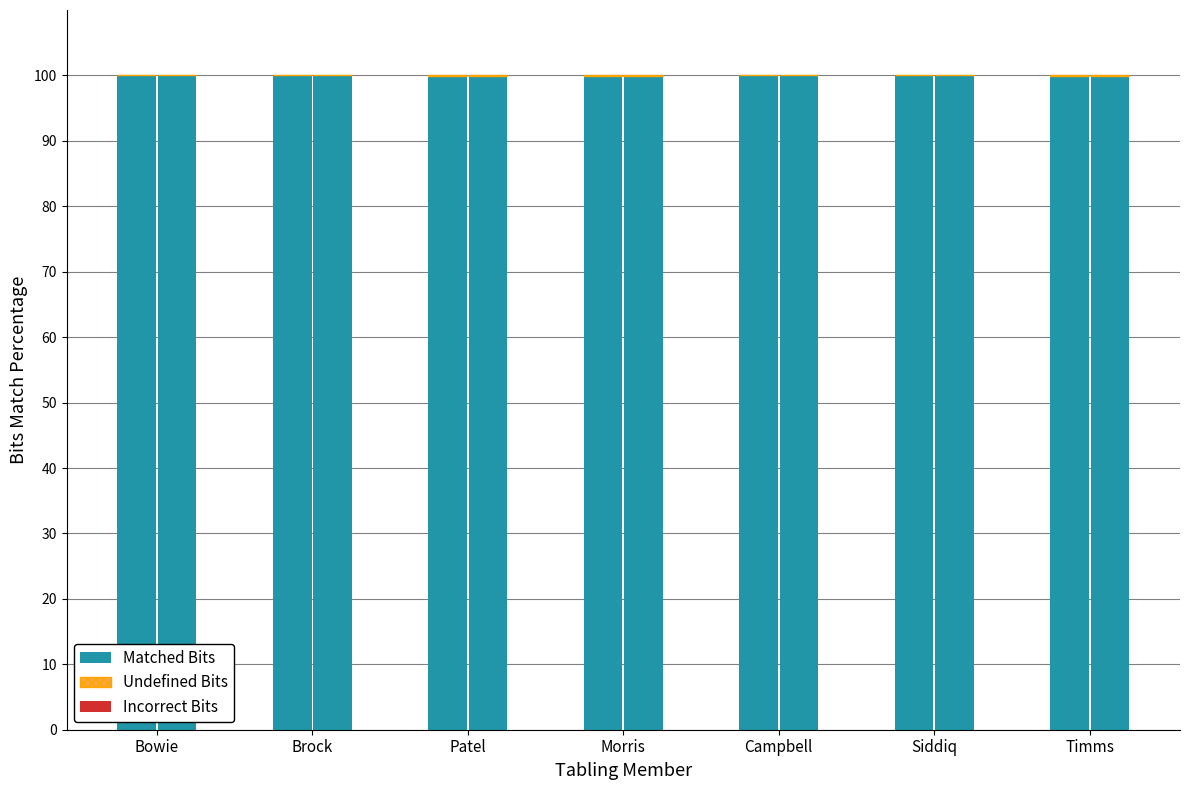

Count the Incorrect Bits values in the range 0 to 1.

7